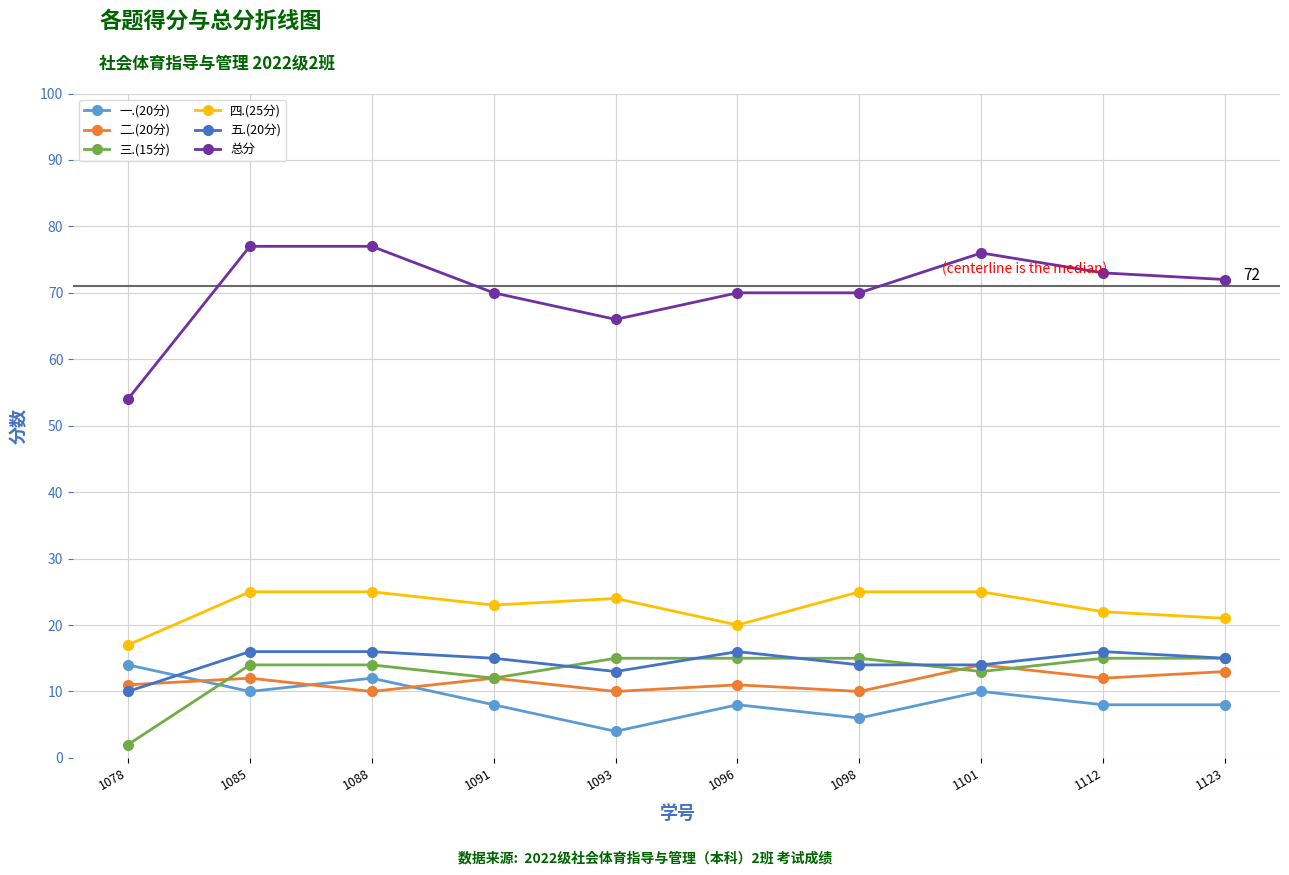

In 四.(25分), how many points are lower than both neighbors (excluding endpoints)?

2